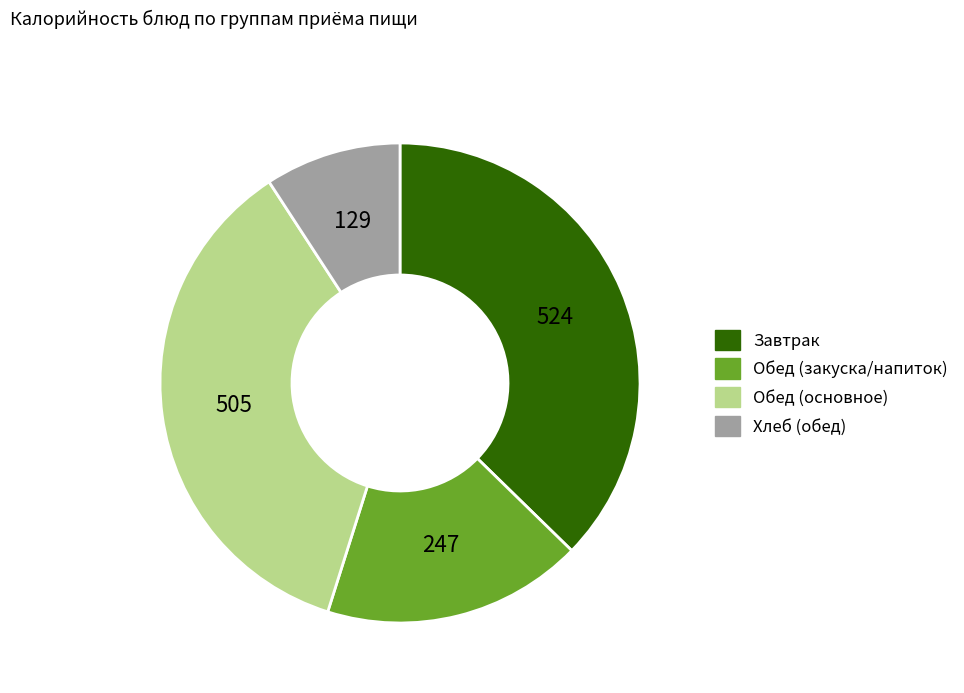

Is there any slice that represents more than half of the pie?

No